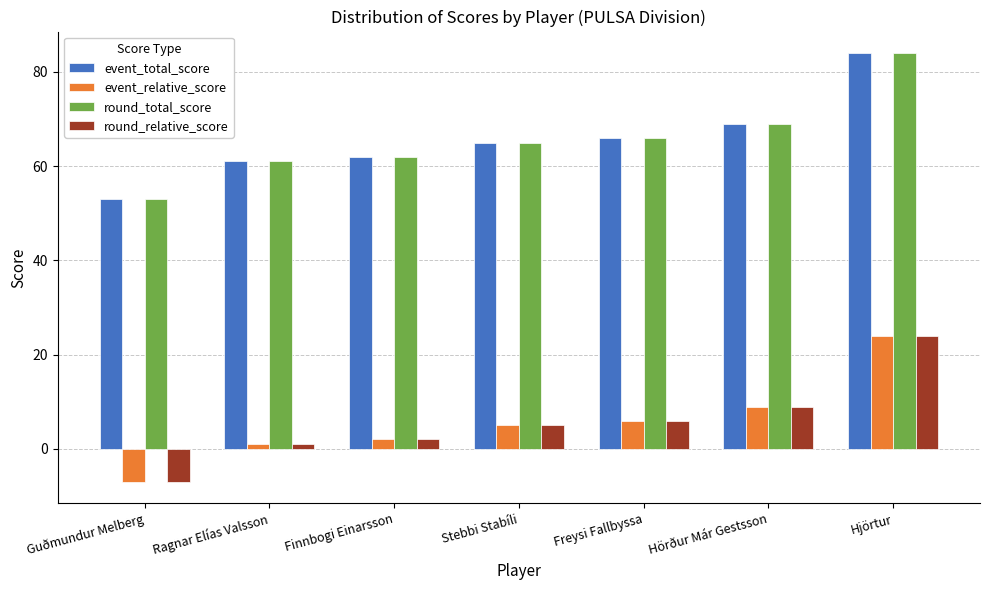

How many groups of bars are there?

7